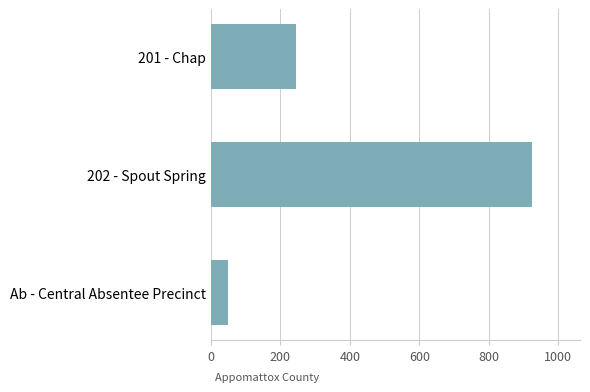

What is the greatest value displayed?

924